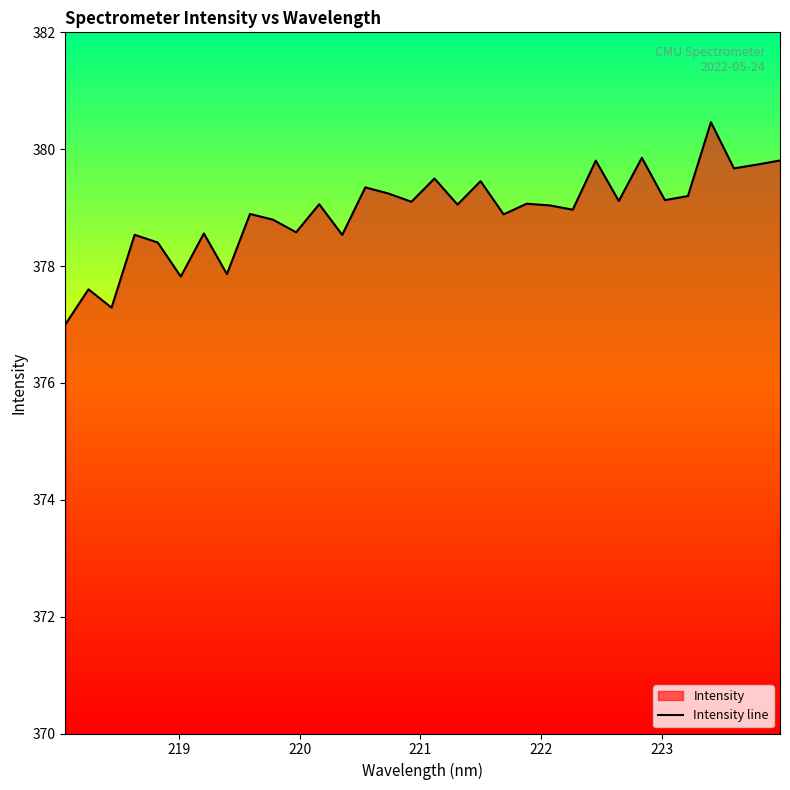

What is the maximum value shown in the chart?

380.5